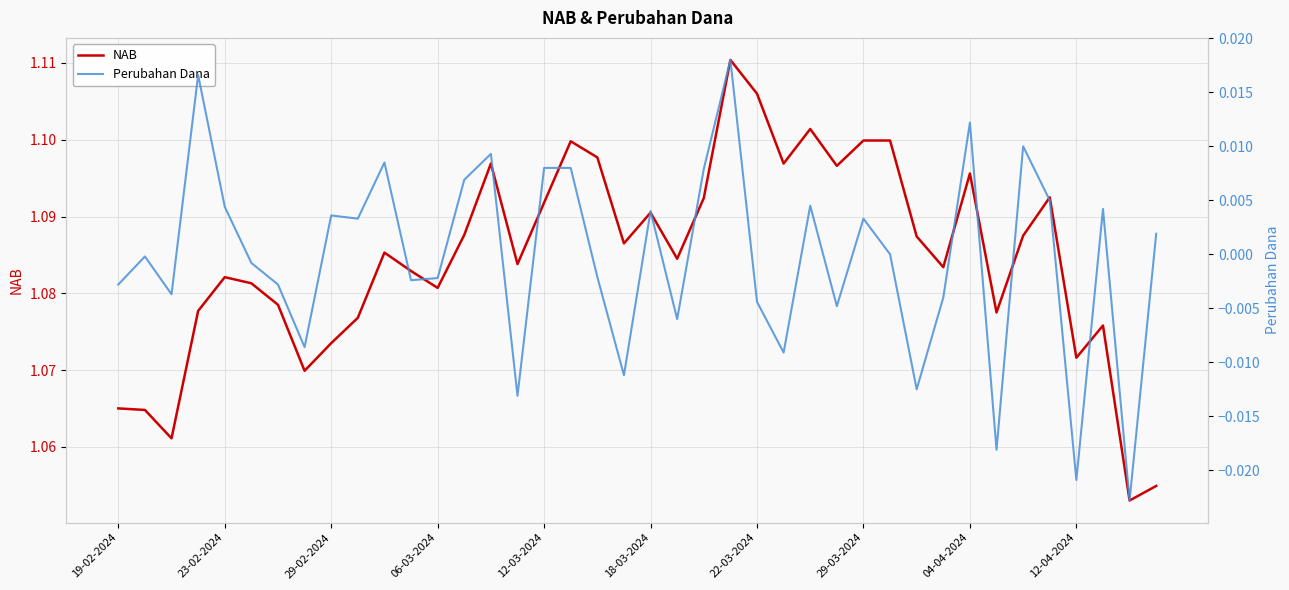

Rank the series by their average value, from highest to lowest.

NAB, Perubahan Dana